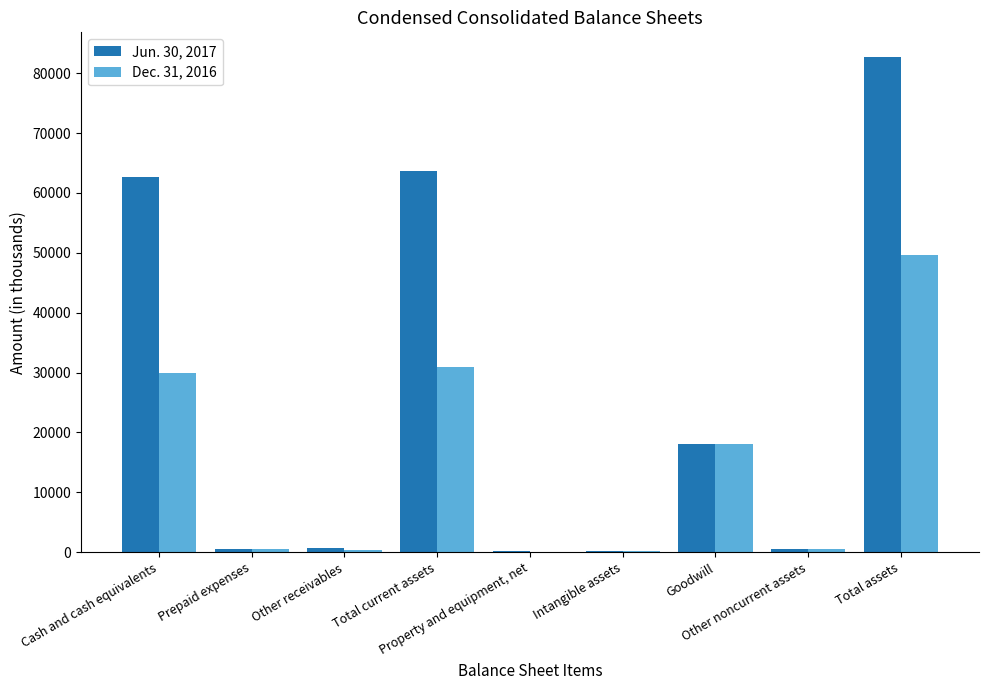

Which series has the largest total across all categories?

Jun. 30, 2017